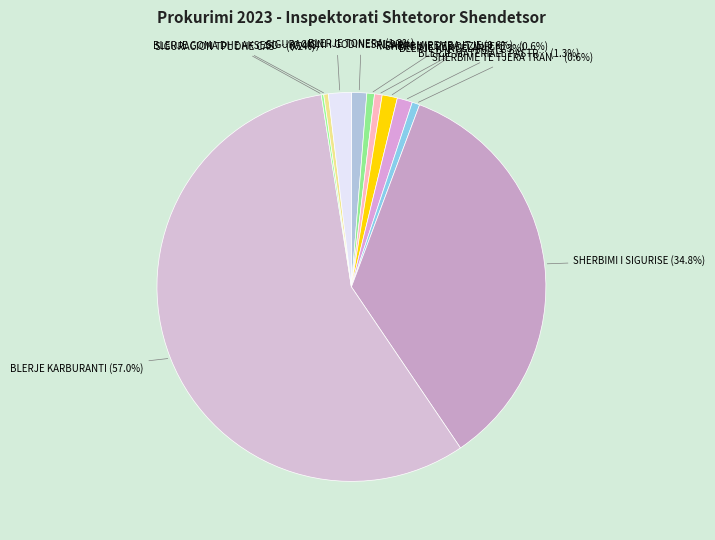

Is there any slice that represents more than half of the pie?

Yes